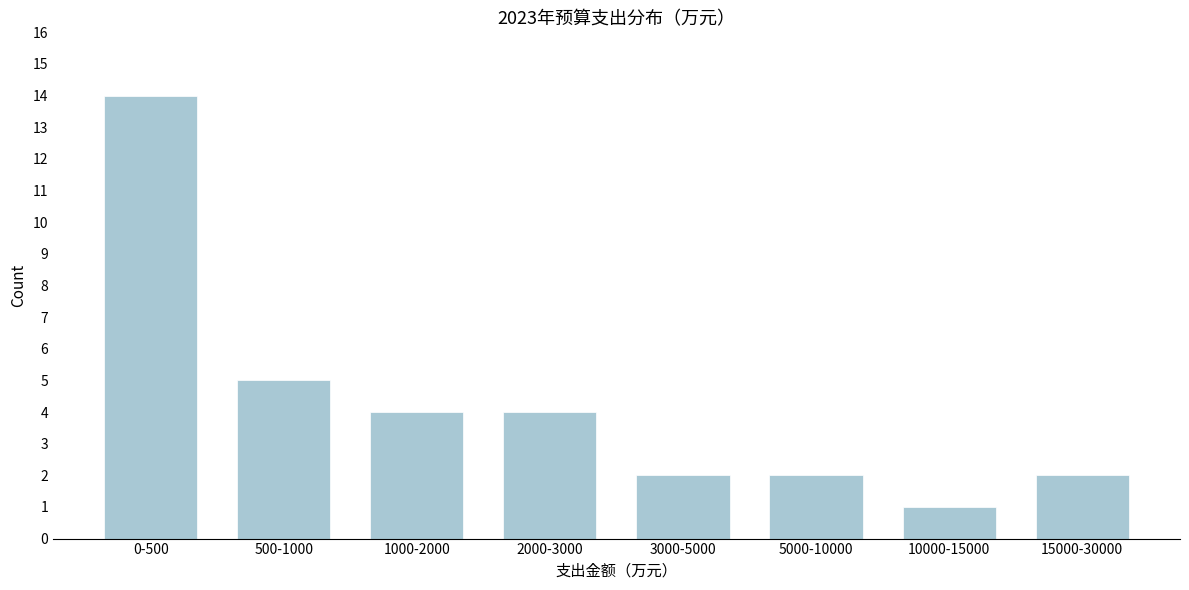

Reading left to right, extract all data points from this chart.

14	5	4	4	2	2	1	2